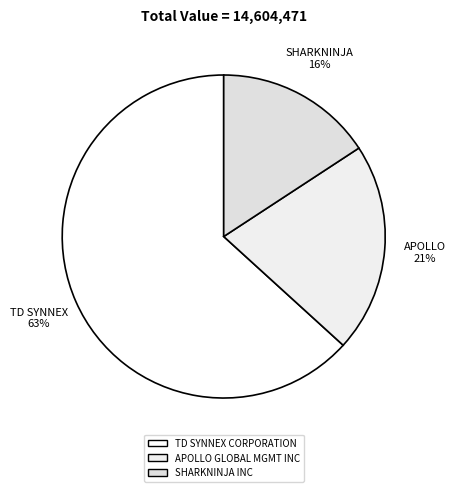

To the nearest percent, what percentage of the pie is APOLLO GLOBAL MGMT INC?

21%